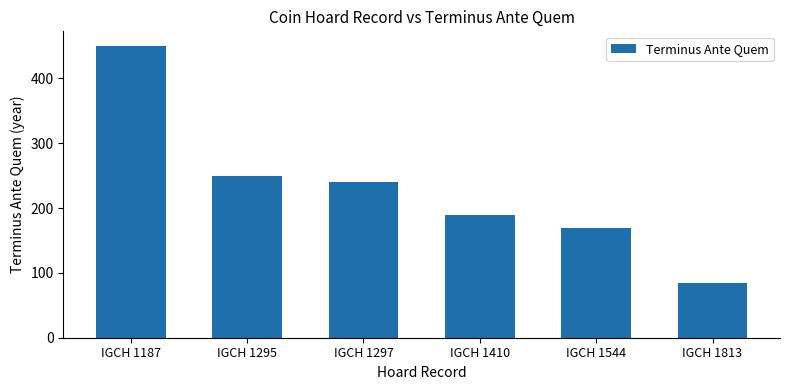

What is the average value?

231